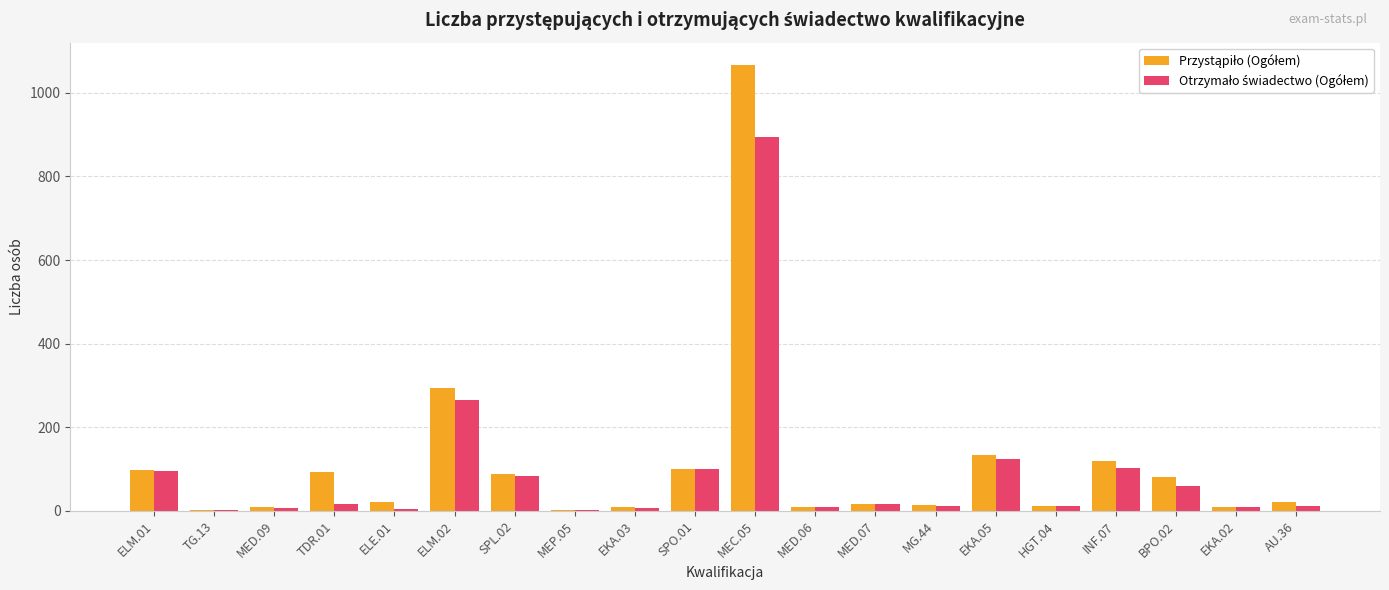

At which category is the sum across all series the highest?

MEC.05